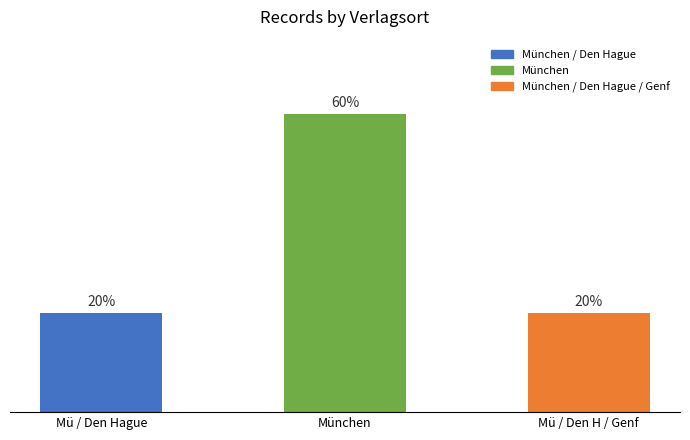

Between München and Mü / Den H / Genf, which is larger?

München